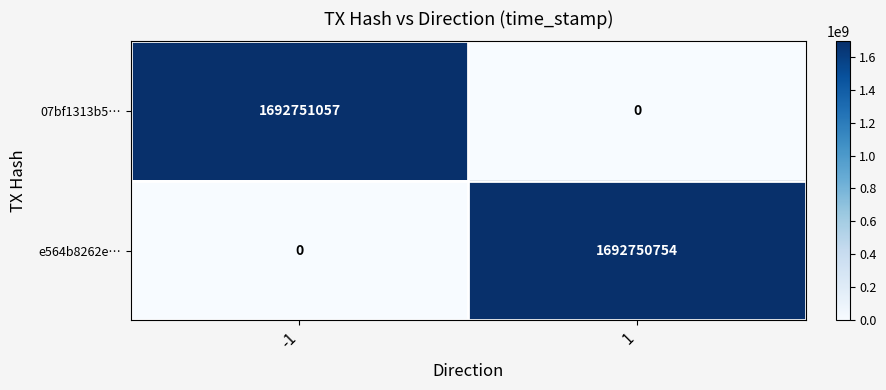

The value of 07bf1313b5… at 1 is 0. True or false?

True